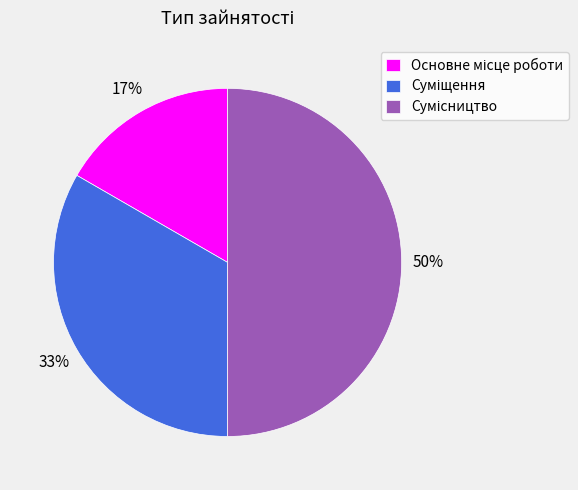

To the nearest percent, what is the difference between the largest and smallest slice percentages?

33%